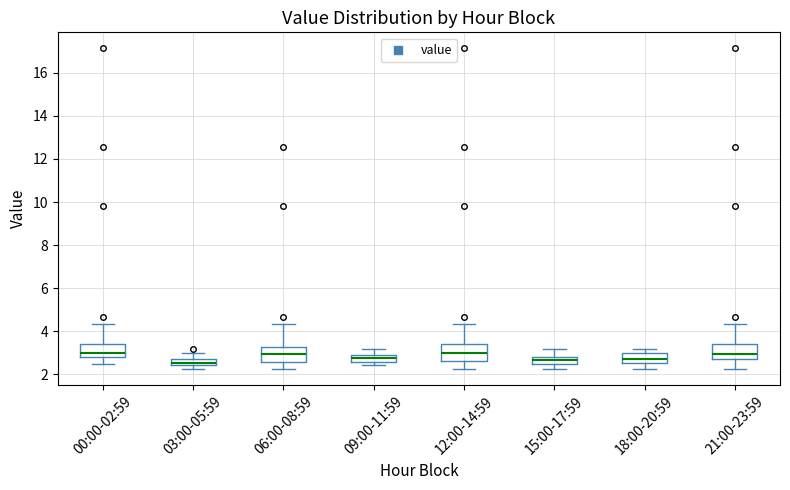

Where does the lower whisker of the box for 18:00-20:59 end on the y-axis? The values are not printed on the chart, so give them approximately, as read against the axis.

2.2